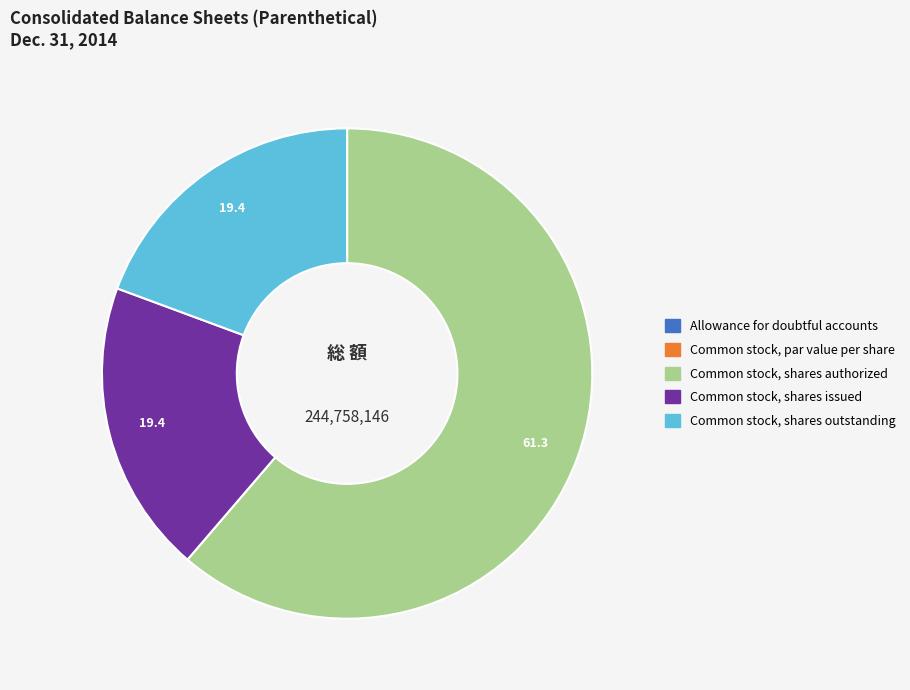

Approximately how many times larger is the value at Common stock, shares outstanding compared to Common stock, shares authorized?

0.3